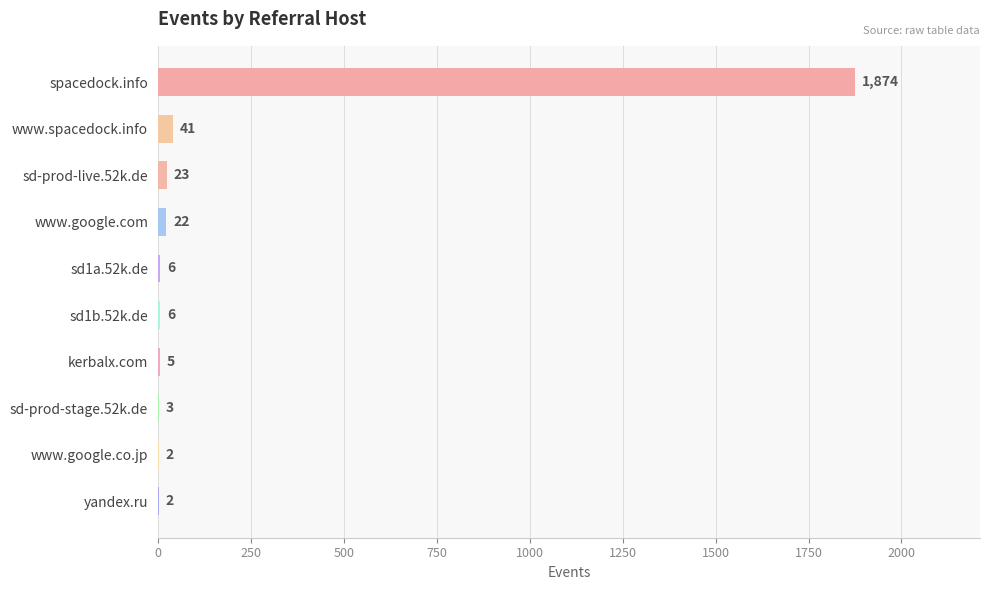

Reading top to bottom, what are all the values shown in this chart?

spacedock.info=1874	www.spacedock.info=41	sd-prod-live.52k.de=23	www.google.com=22	sd1a.52k.de=6	sd1b.52k.de=6	kerbalx.com=5	sd-prod-stage.52k.de=3	www.google.co.jp=2	yandex.ru=2